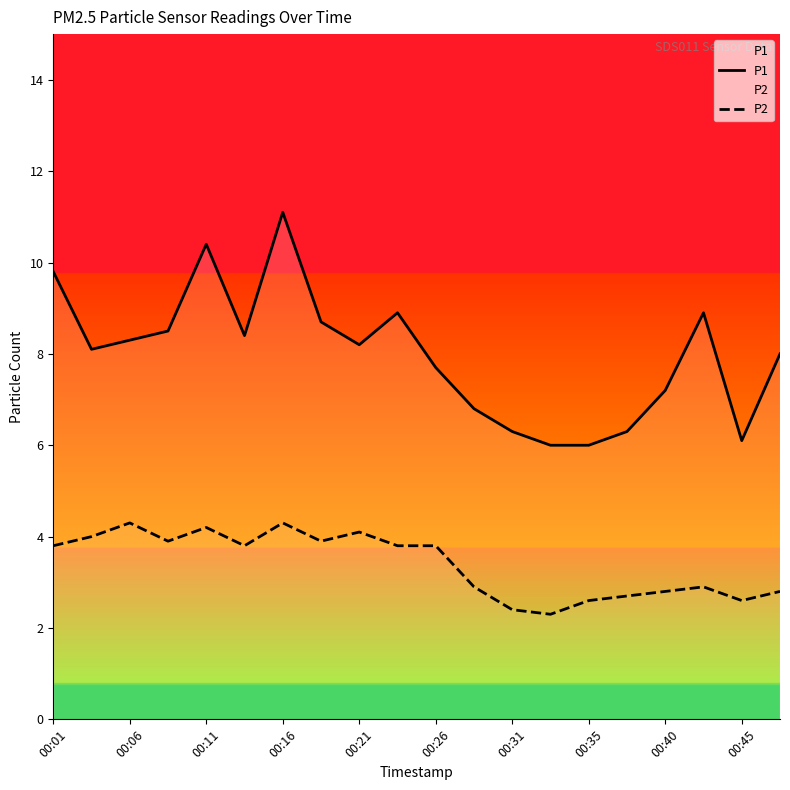

Which series has the largest range (max minus min)?

P1